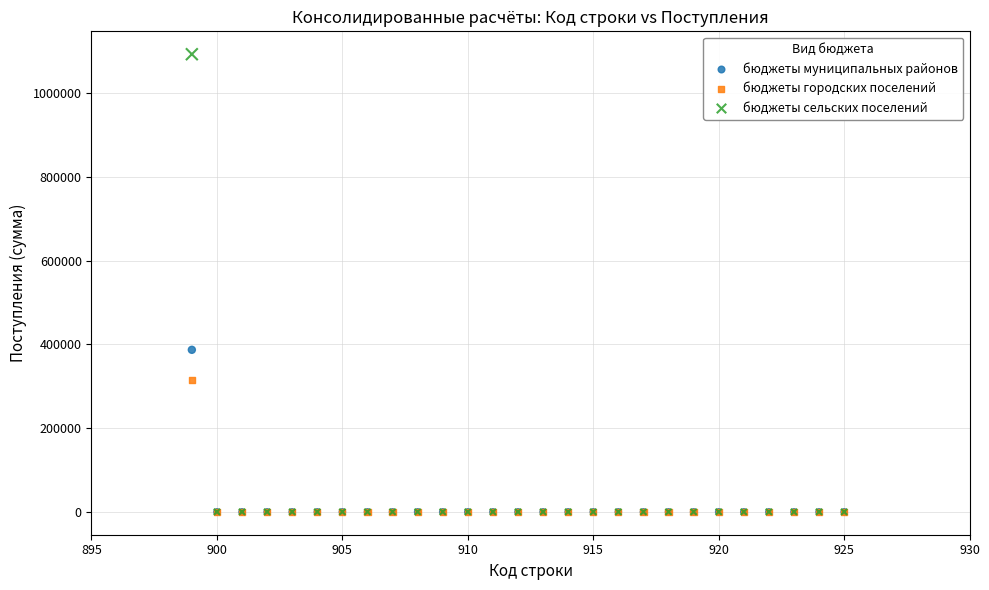

Across all series, what Y value is closest to 546937?

387297